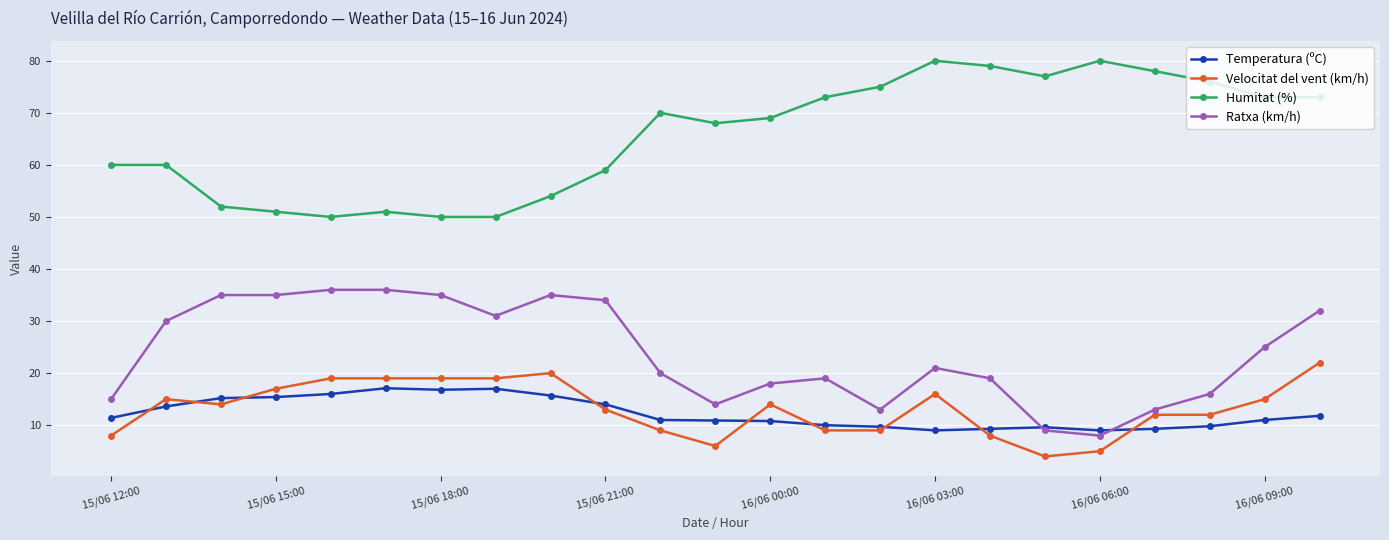

True or false: Humitat (%) and Ratxa (km/h) cross at least once.

False